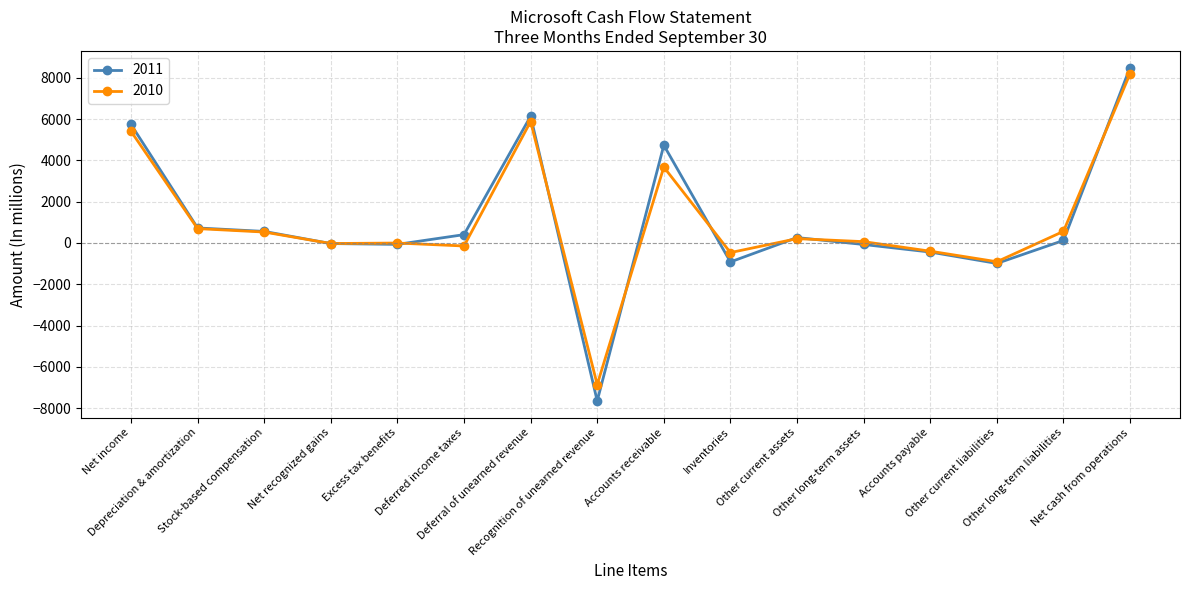

What are all the series names shown in the legend?

2011, 2010